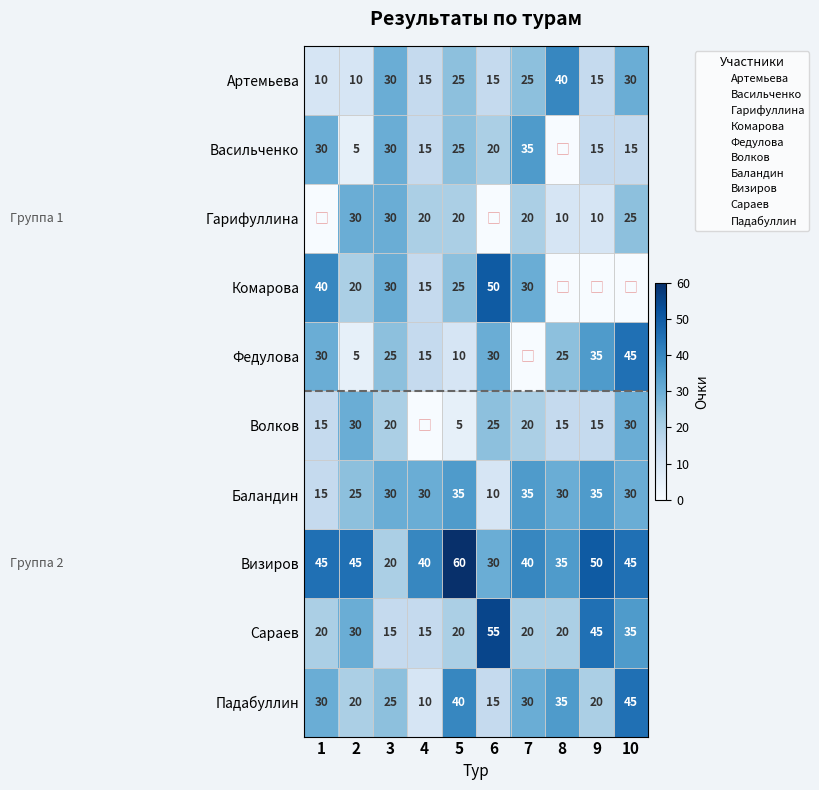

True or false: Сараев has a value of 20 at 5.

True